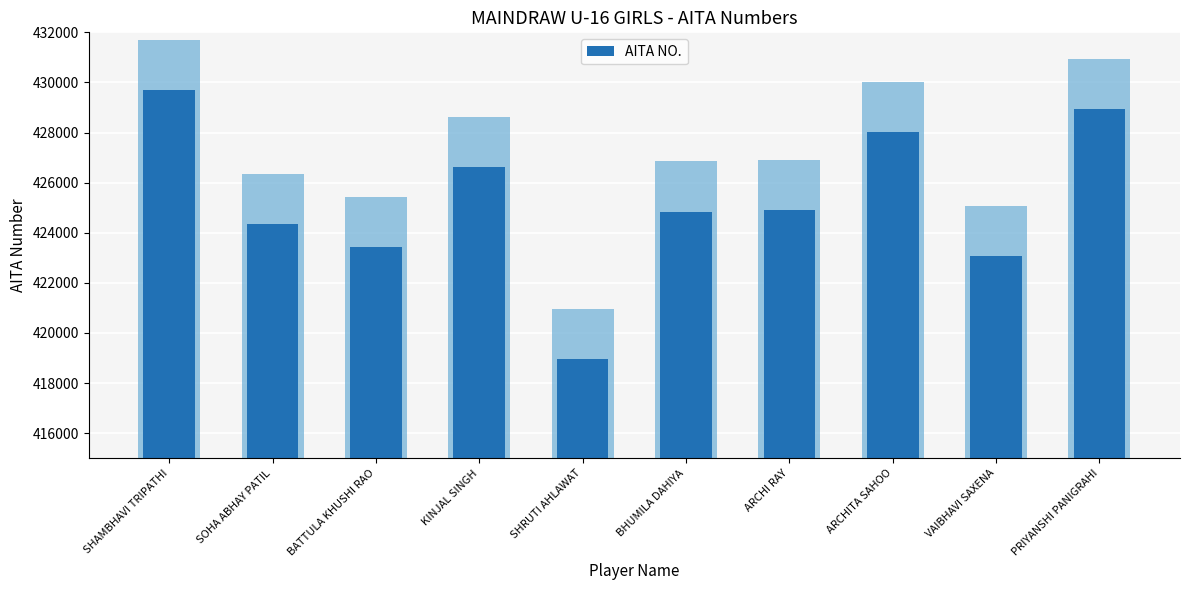

The chart shows a value of 661885 at SOHA ABHAY PATIL. True or false?

False